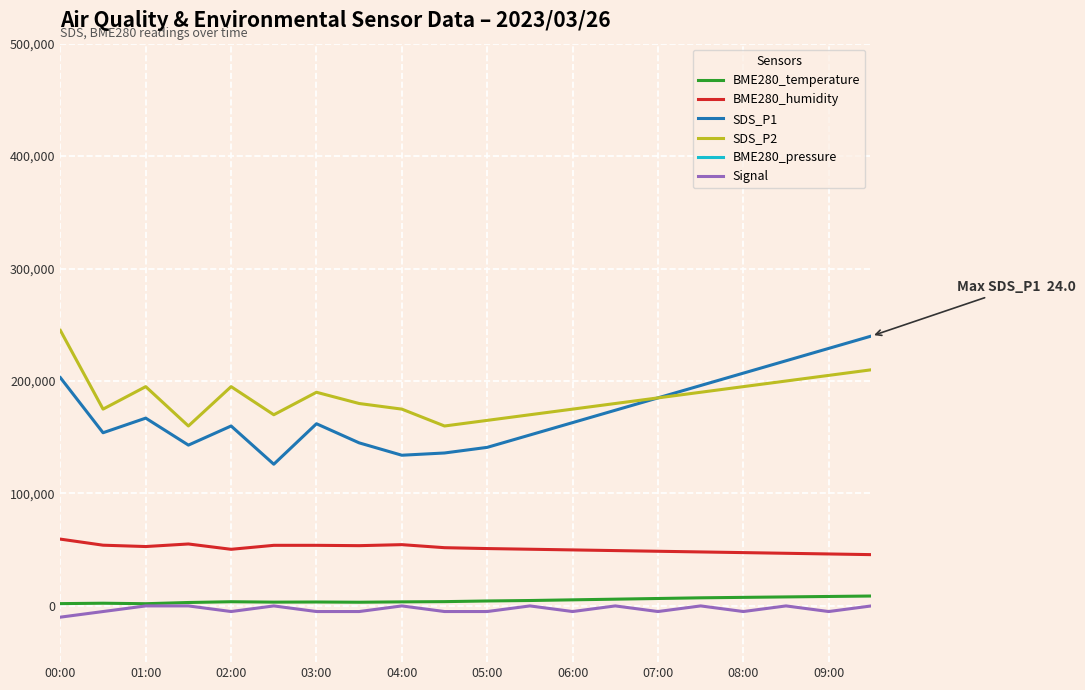

In Signal, how many points are higher than both neighbors (excluding endpoints)?

6